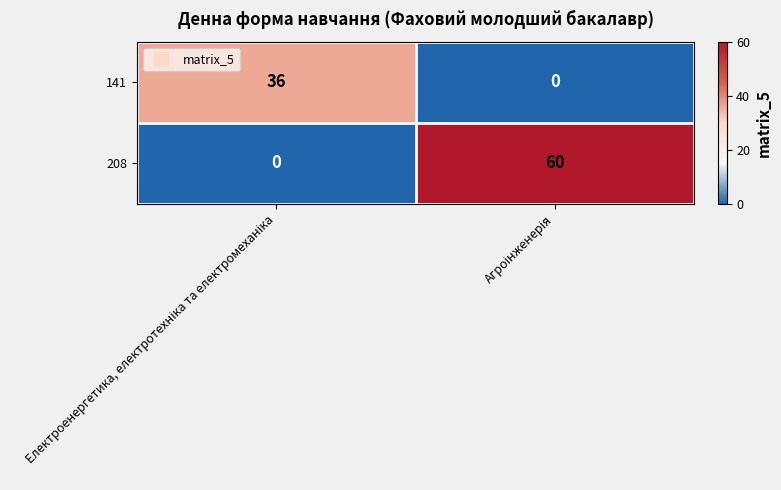

How many values in 141 are above zero?

1